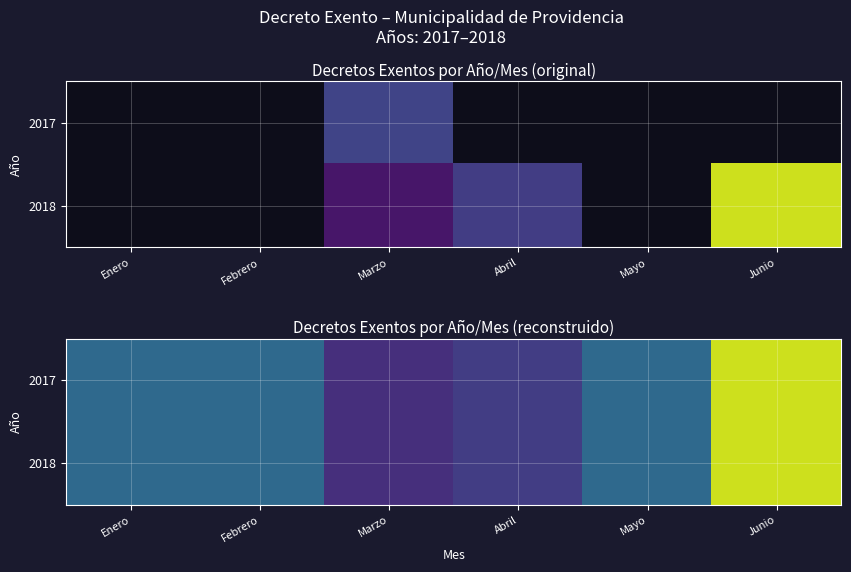

What is the difference between the maximum and minimum values in the 2018 series?

473.5